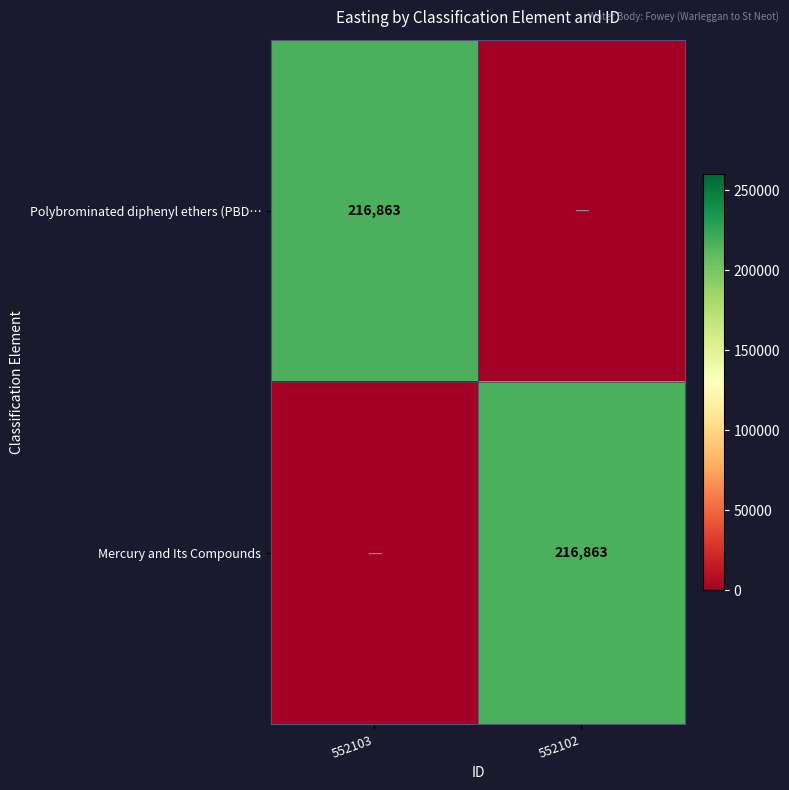

The Polybrominated diphenyl ethers (PBD… series shows 216863 at 552103. True or false?

True